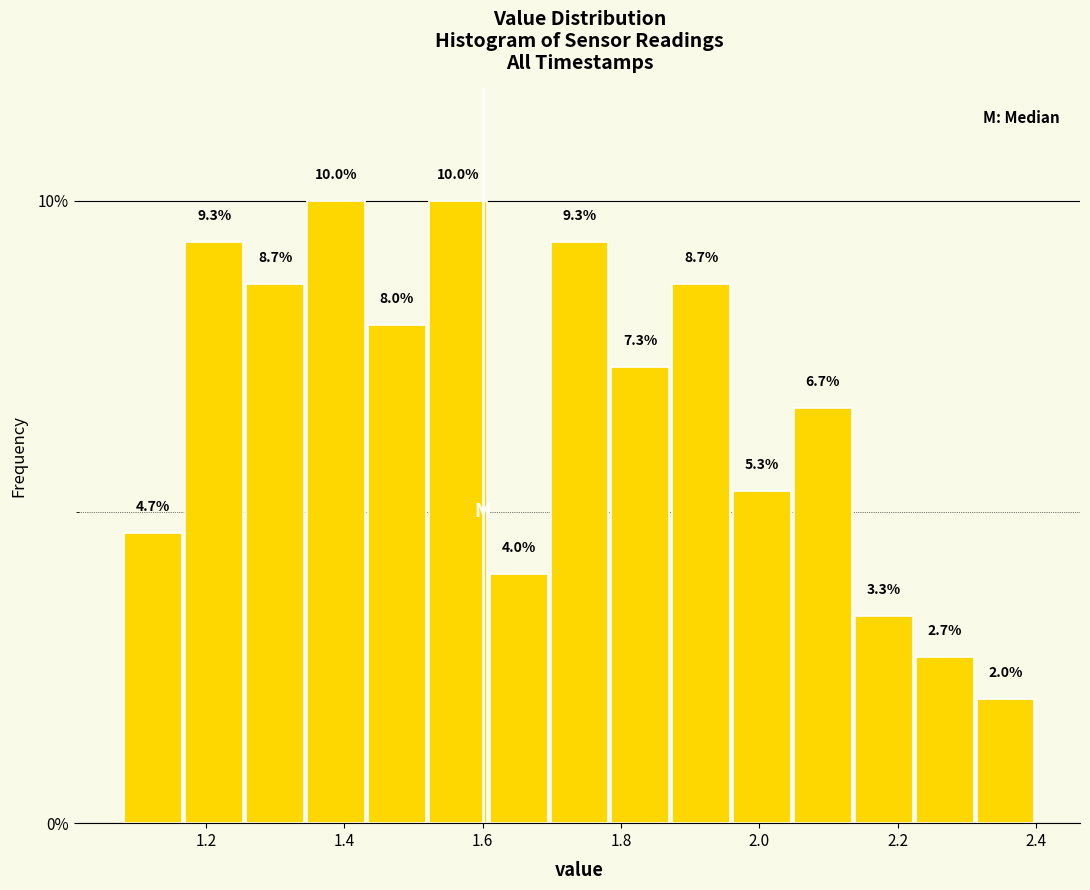

What is the height of the bar covering 2.224 to 2.312 on the x-axis? The bar edges are not printed on the chart, so give them approximately, as read against the axis.

2.7